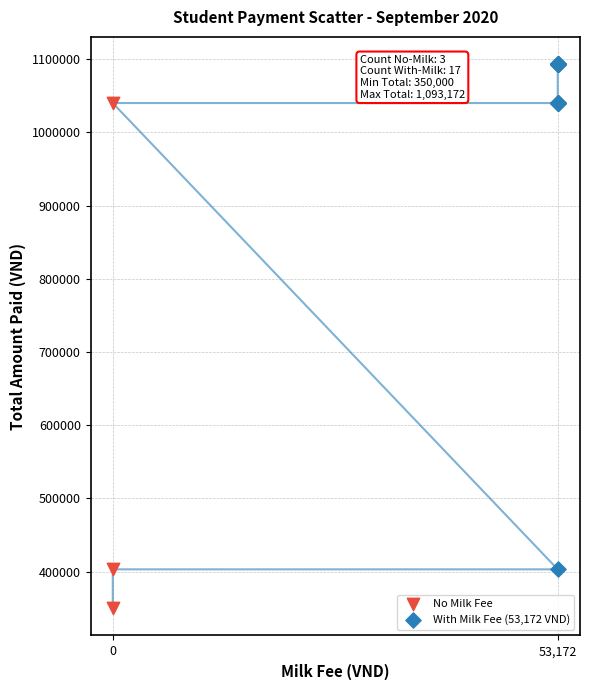

Which series reaches the maximum Y coordinate?

With Milk Fee (53,172 VND)